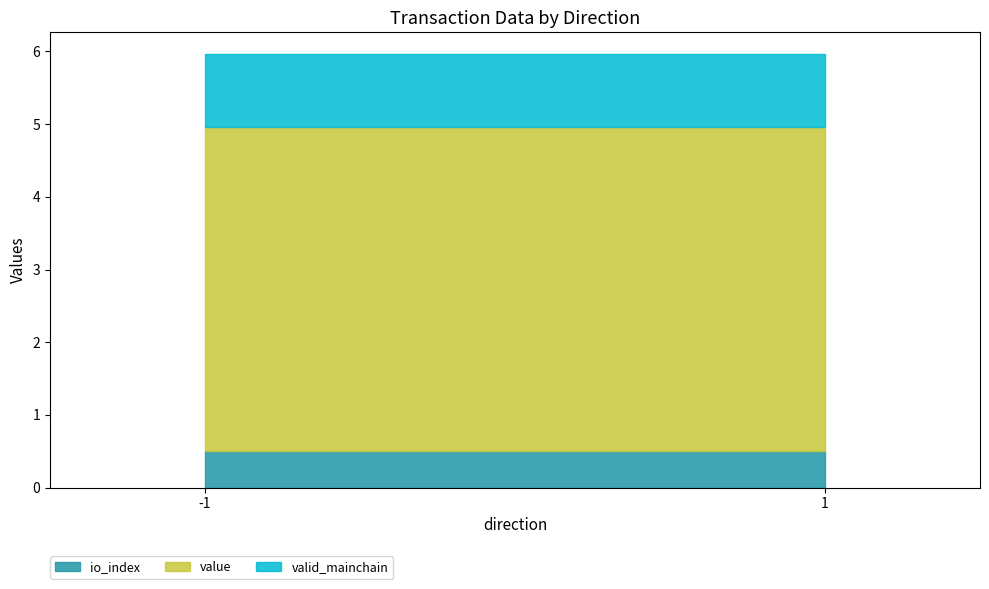

Which label corresponds to the largest value in the chart?

-1